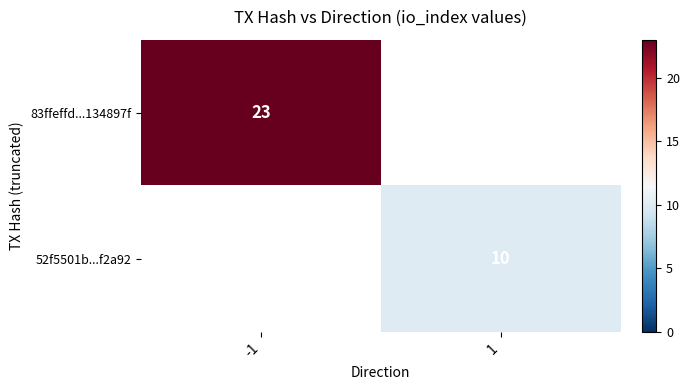

How many series are shown in this chart?

2